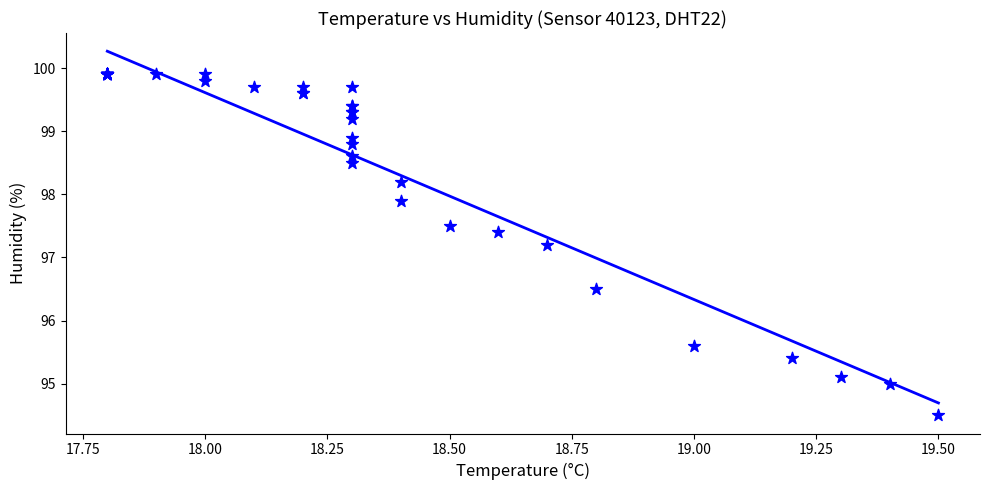

What Y value in the scatter plot is closest to 97?

97.2